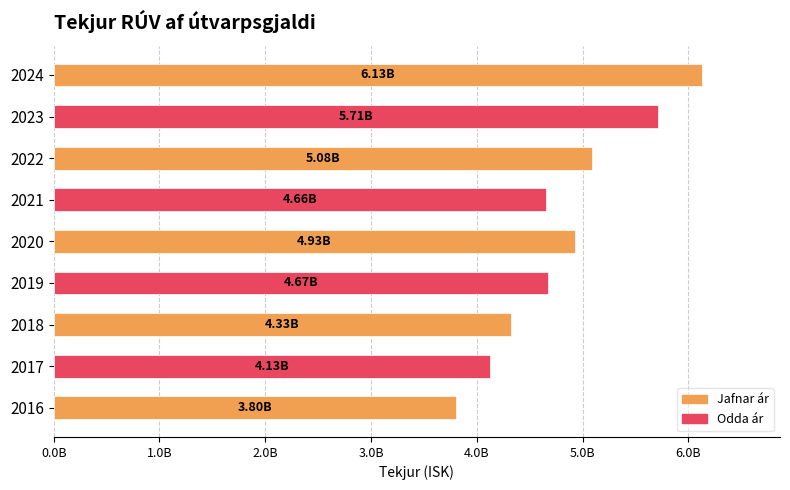

Are the bars horizontal?

Yes